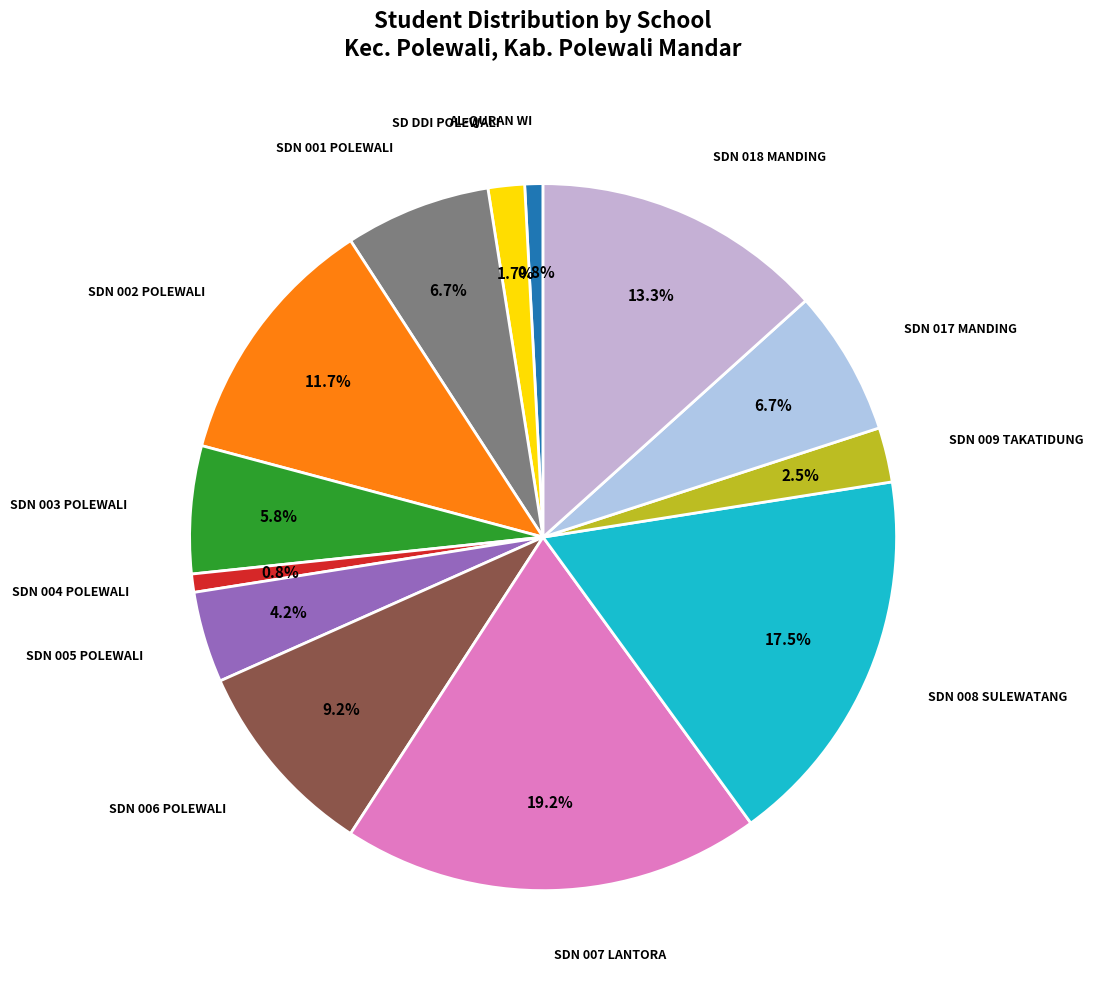

How many segments does this pie chart have?

13